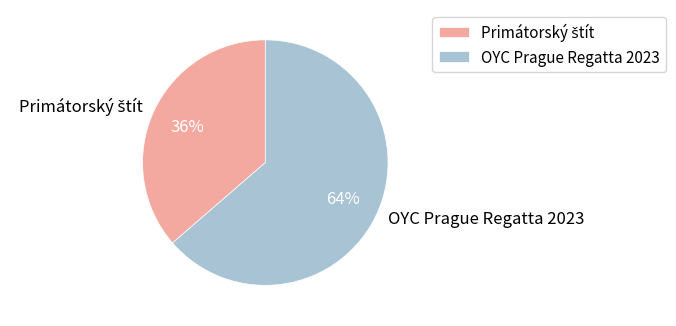

How many slices are in this pie chart?

2